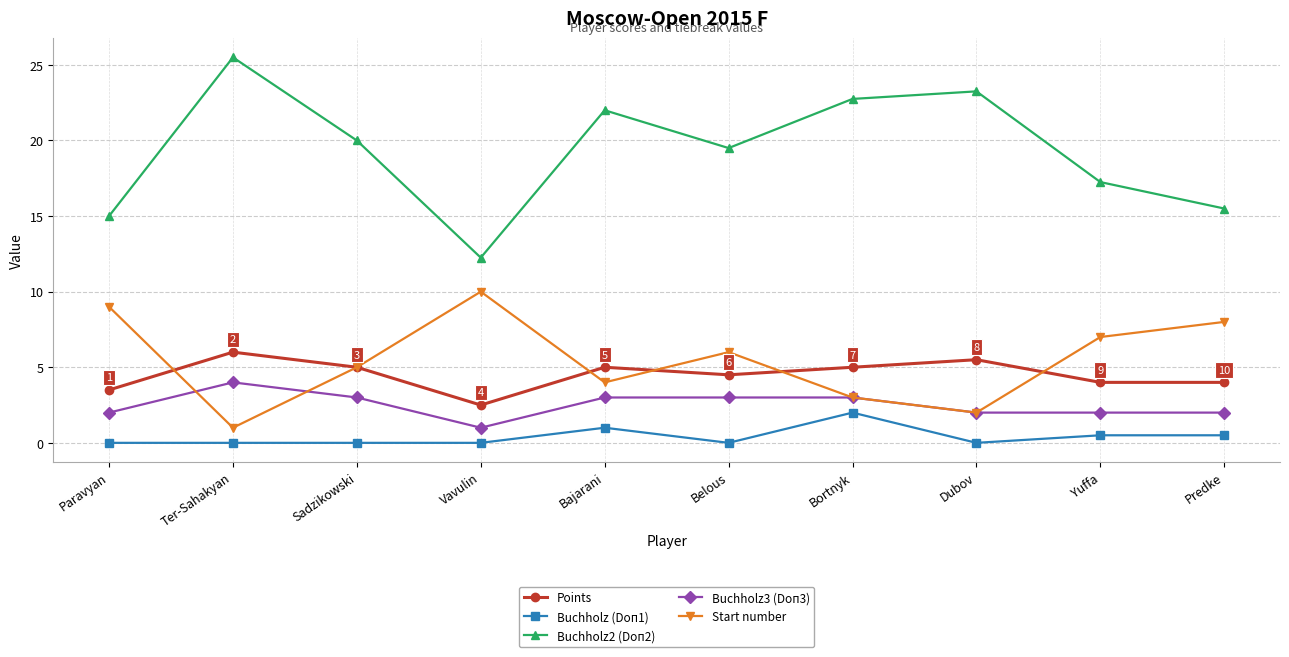

True or false: Points and Buchholz2 (Doп2) cross at least once.

False